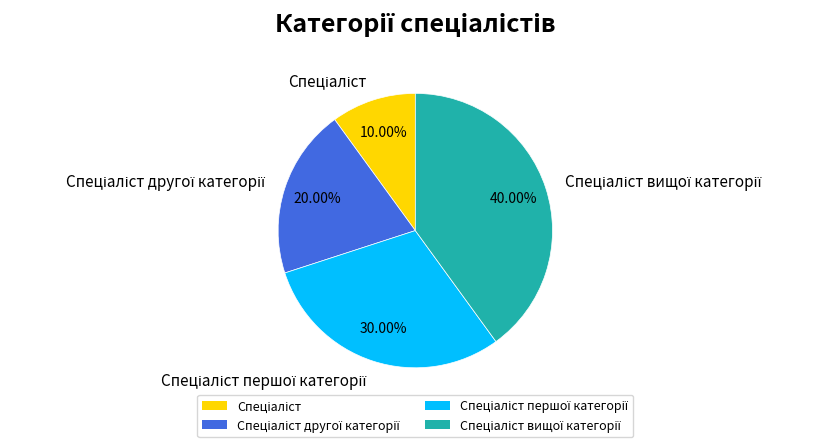

Does any single category account for the majority?

No